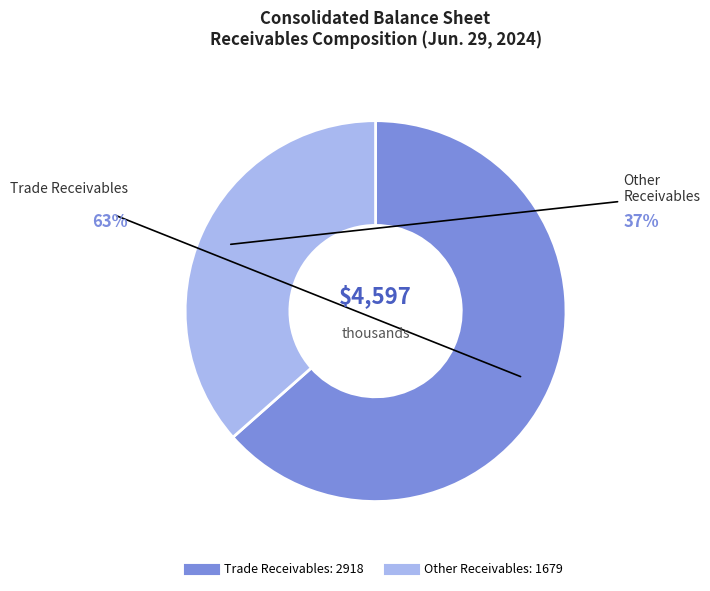

Is there a majority slice in this chart?

Yes